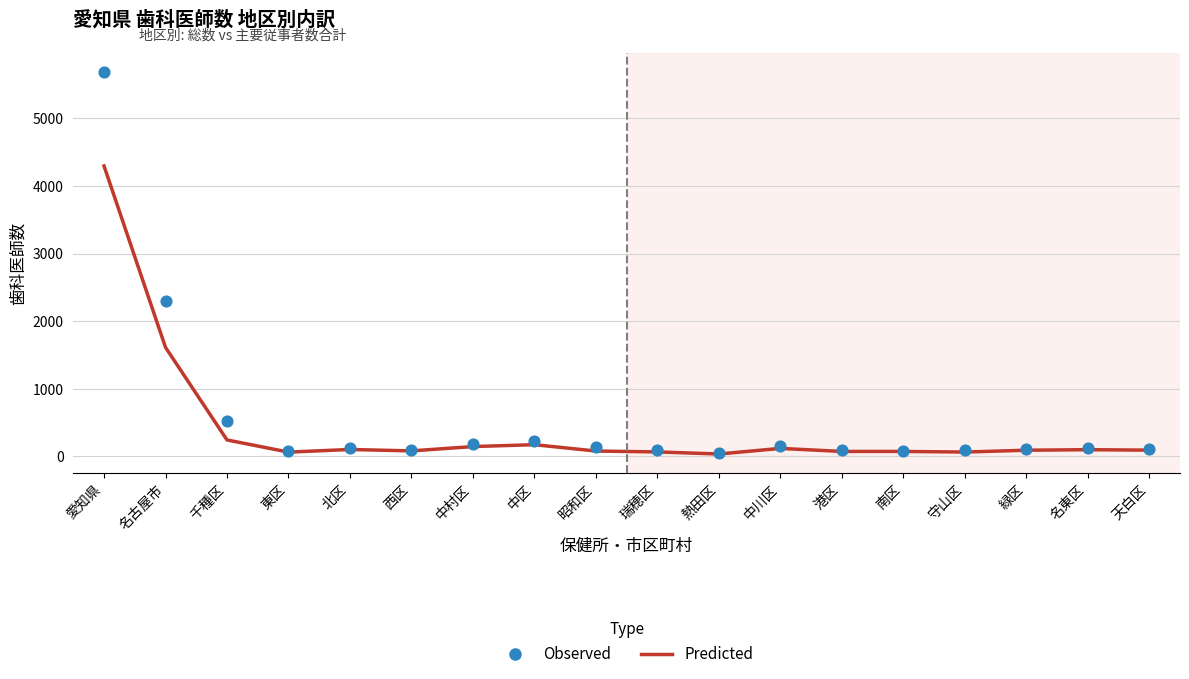

Which series has the widest spread of Y values?

Observed